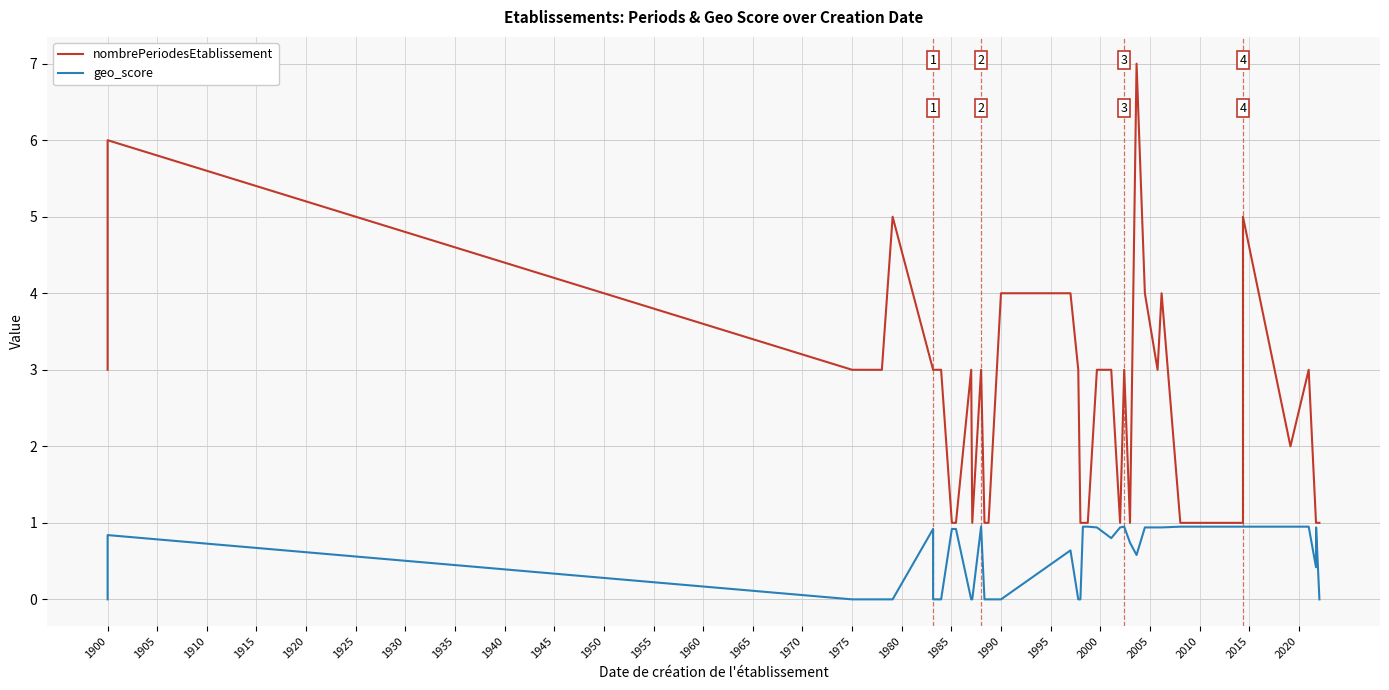

Reading left to right, what are all the values shown in this chart?

nombrePeriodesEtablissement: 3.0	6.0	3.0	3.0	5.0	3.0	3.0	3.0	1.0	1.0	3.0	1.0	3.0	1.0	1.0	4.0	4.0	4.0	3.0	1.0	1.0	1.0	3.0	3.0	1.0	3.0	1.0	7.0	4.0	3.0	4.0	1.0	1.0	3.0	5.0	2.0	3.0	1.0	1.0	1.0
geo_score: 0.0	0.8	0.0	0.0	0.0	0.9	0.0	0.0	0.9	0.9	0.0	0.0	0.9	0.0	0.0	0.0	0.6	0.6	0.0	0.0	0.9	0.9	0.9	0.8	0.9	0.9	0.7	0.6	0.9	0.9	0.9	0.9	0.9	0.9	0.9	0.9	0.9	0.4	0.9	0.0